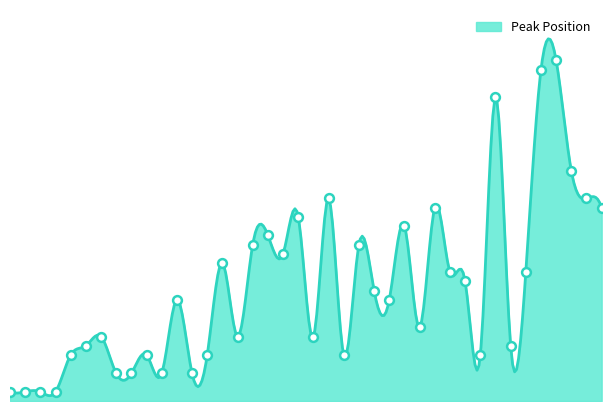

Approximately how many times larger is the value at 31 compared to 9?

4.3